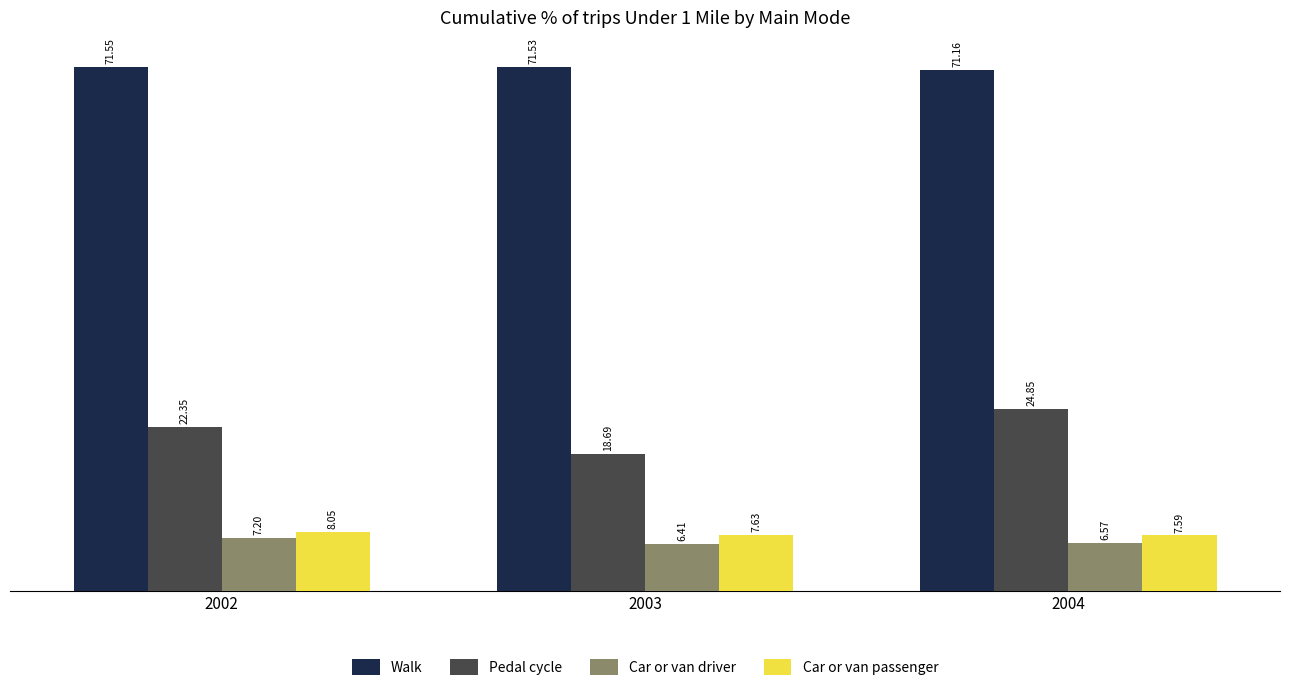

Is the value of Pedal cycle at 2003 greater than the value of Walk at 2002?

No